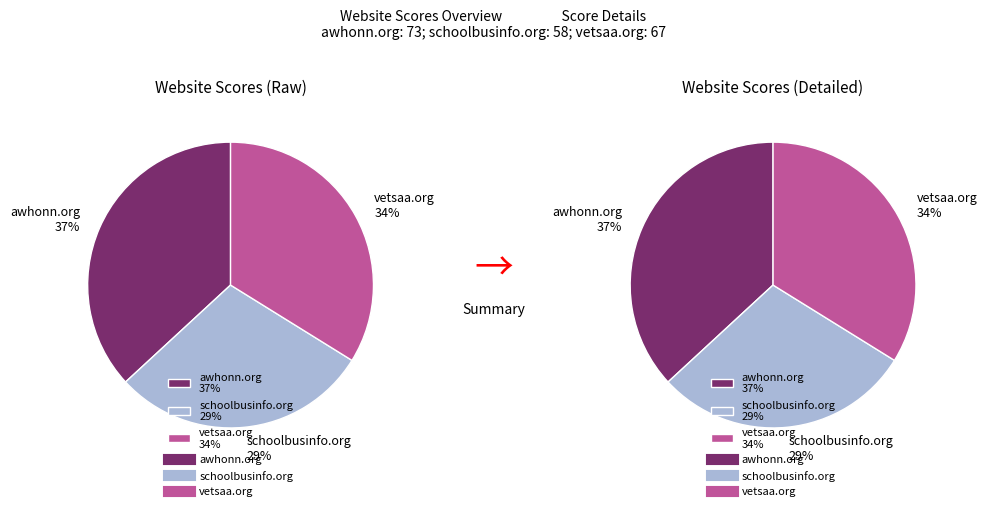

What portion of the pie excludes awhonn.org?

63.1%